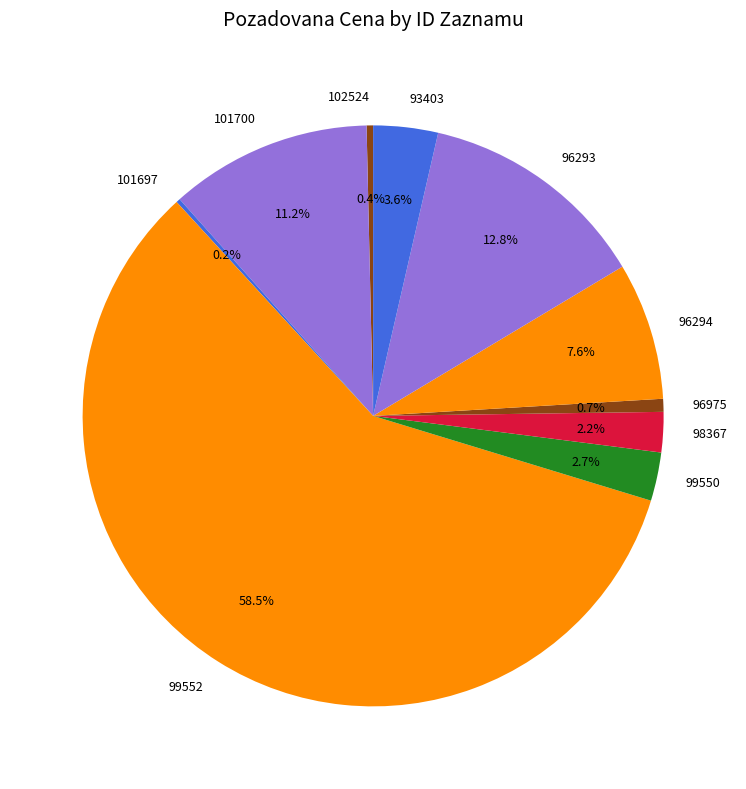

Between 101700 and 96294, which is larger?

101700